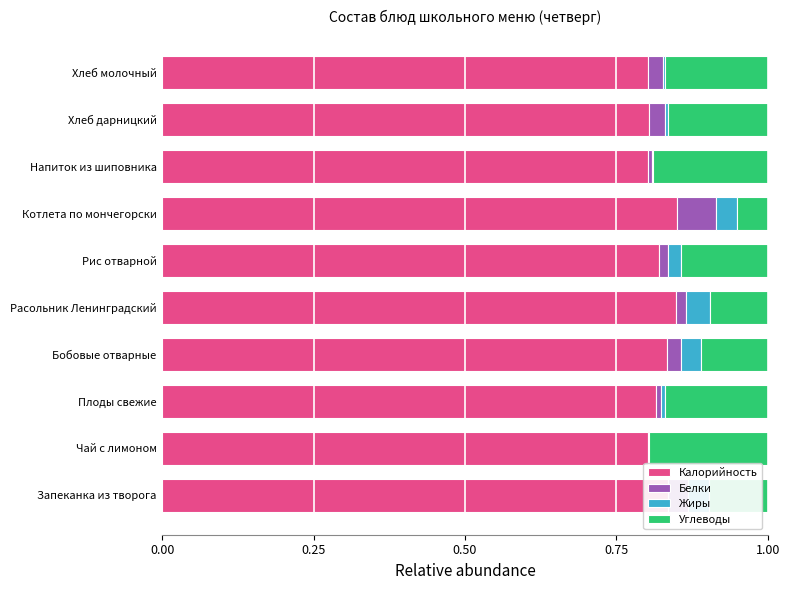

What is the sum of all Калорийность values?

8.2